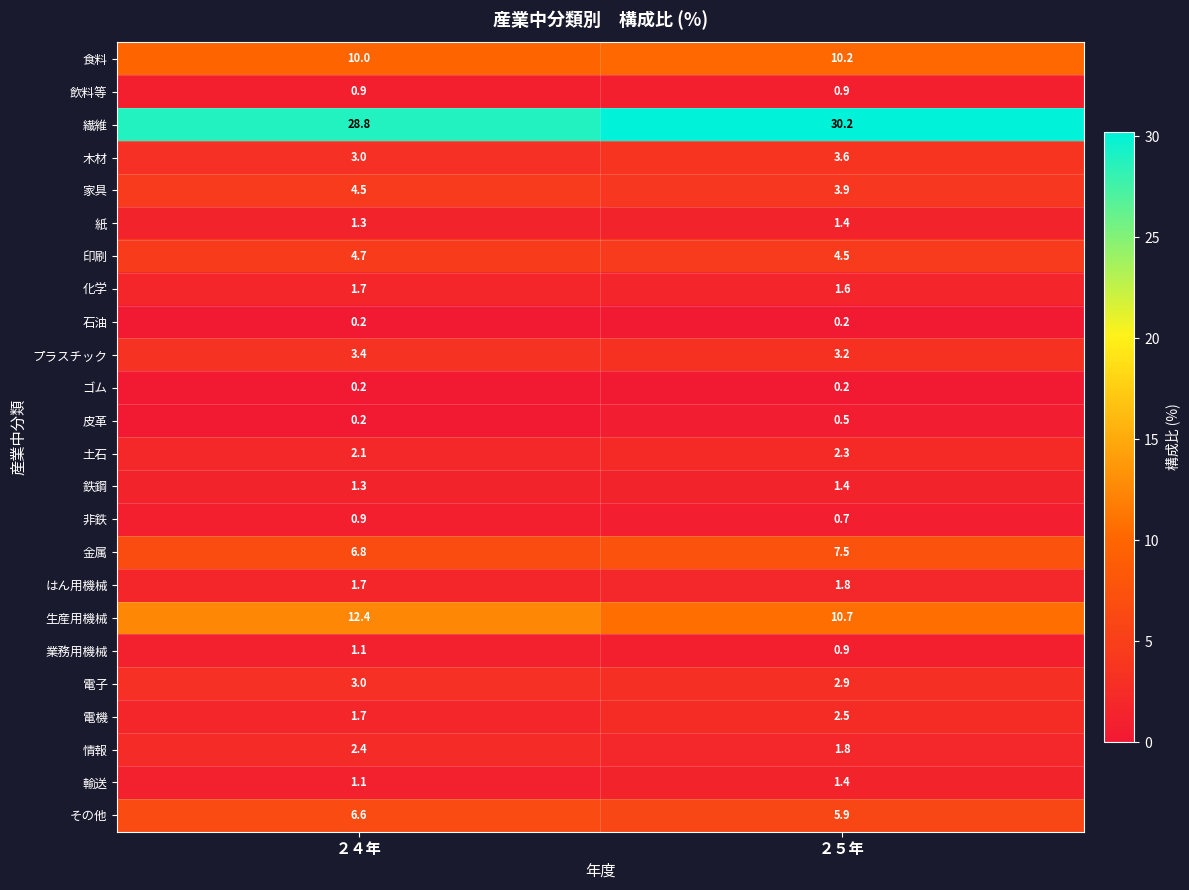

Which series changed the most between ２４年 and ２５年?

生産用機械